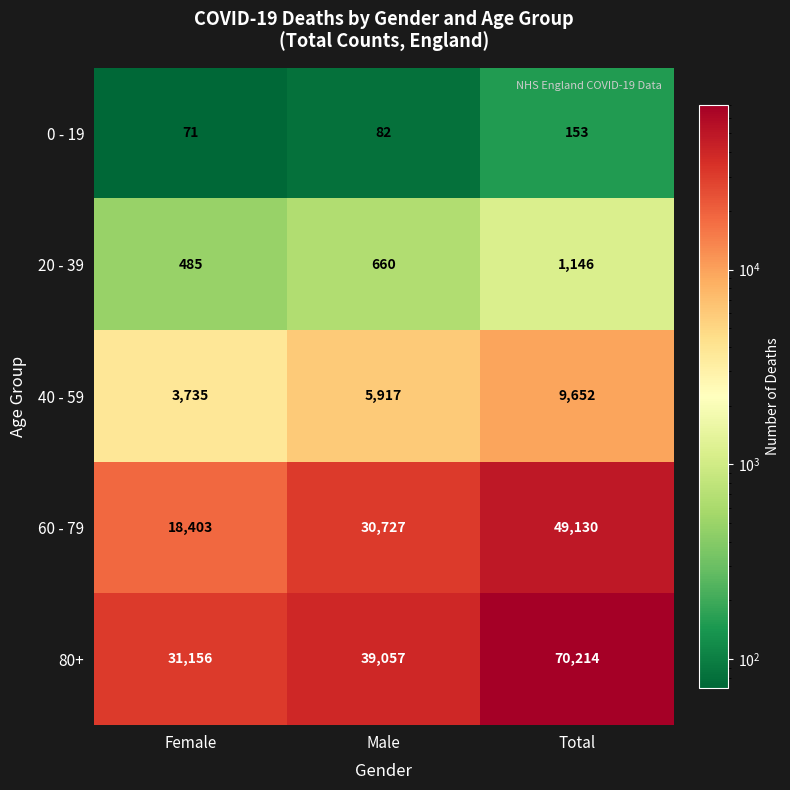

What is the spread (max minus min) of values at Male?

38975